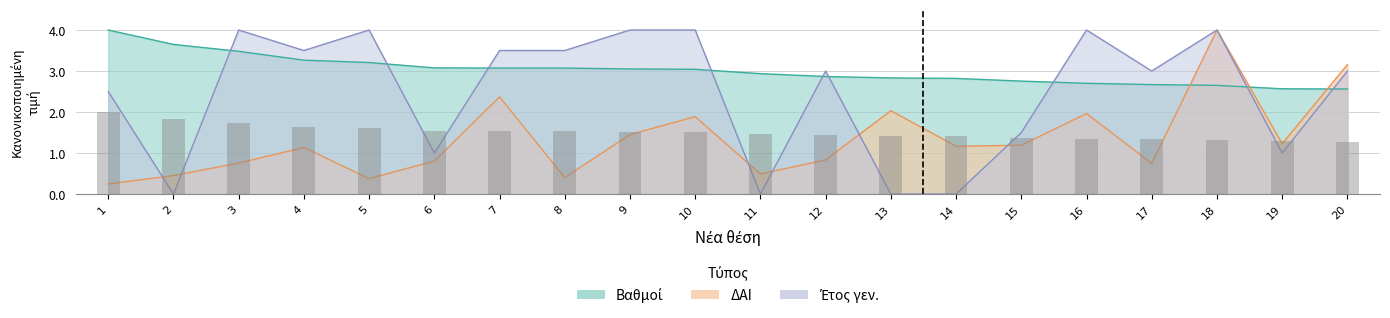

Which series has the widest spread of values?

Έτος γεν.